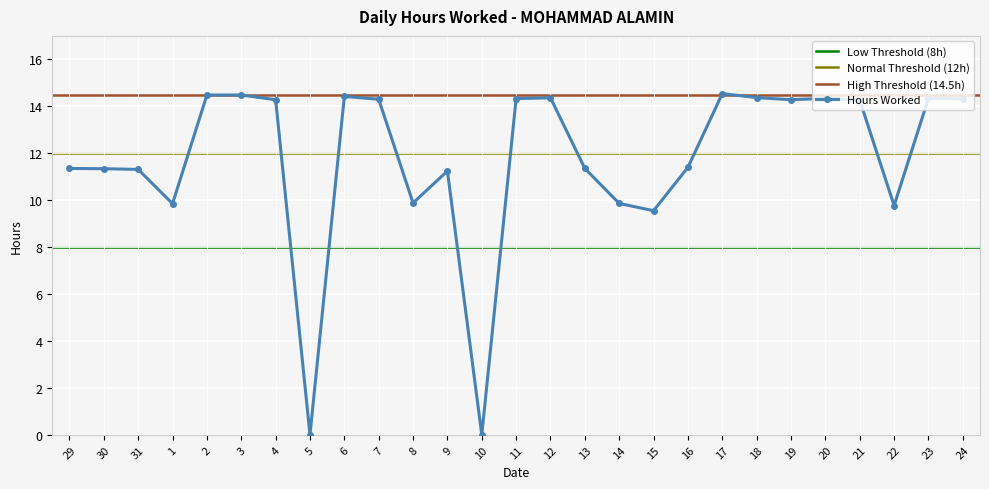

List the labels in order of value, smallest first.

5, 10, 15, 22, 1, 14, 8, 9, 31, 30, 29, 13, 16, 21, 4, 19, 7, 24, 11, 20, 23, 12, 18, 6, 2, 3, 17